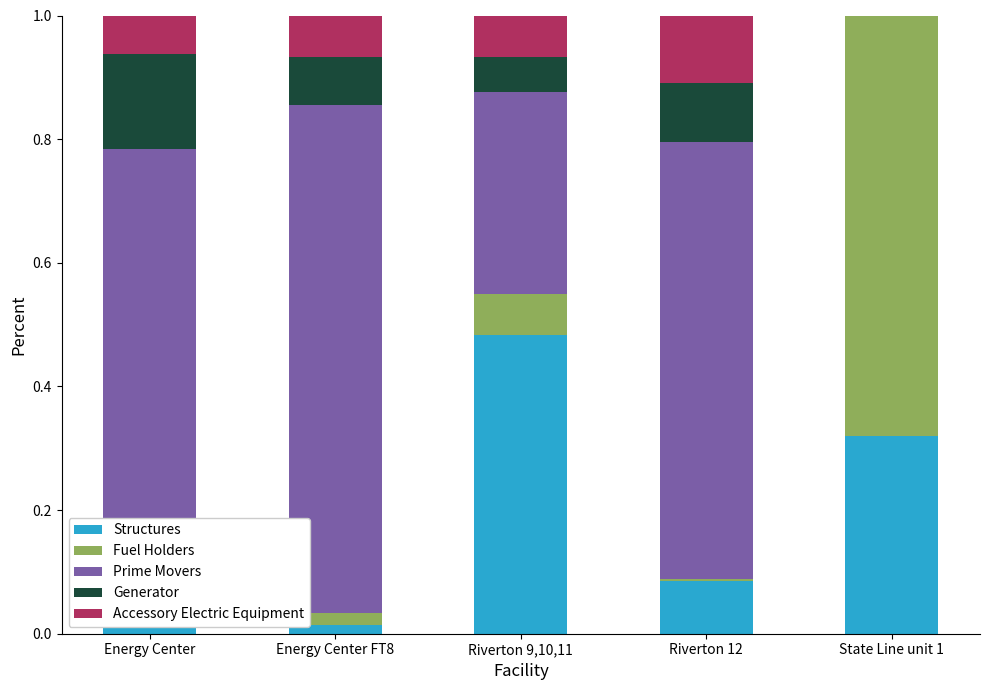

The Structures series shows 0.2 at Energy Center. True or false?

False